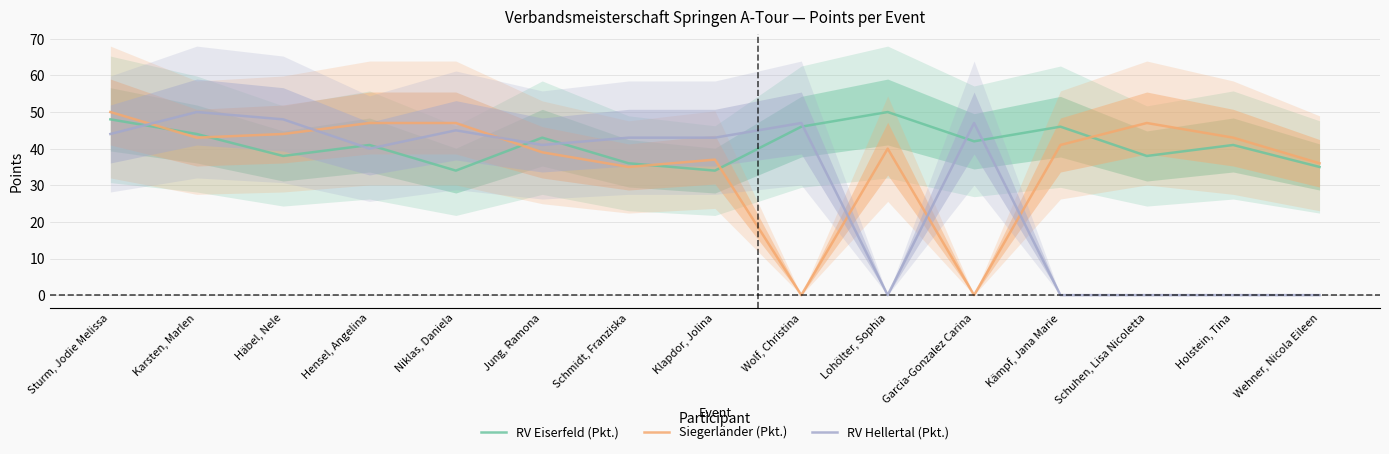

In Siegerländer (Pkt.), how many points are higher than both neighbors (excluding endpoints)?

3